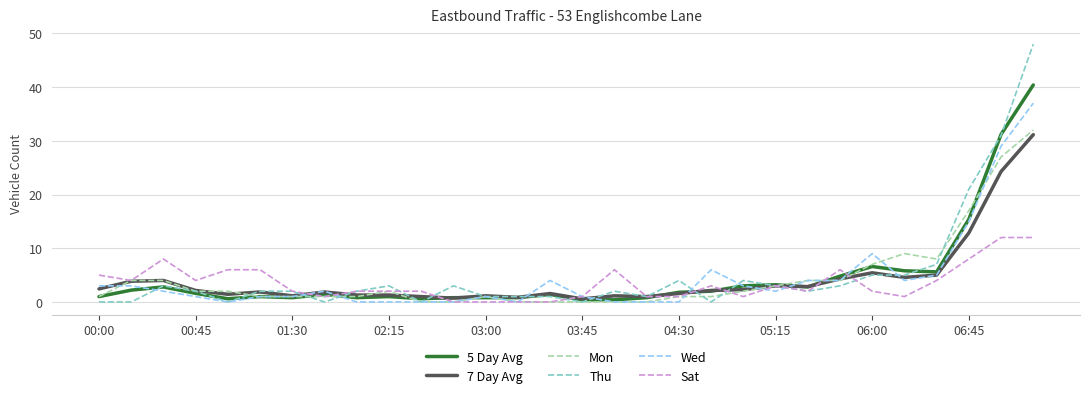

What is the difference between the second highest and minimum values in the Mon series?

27.0